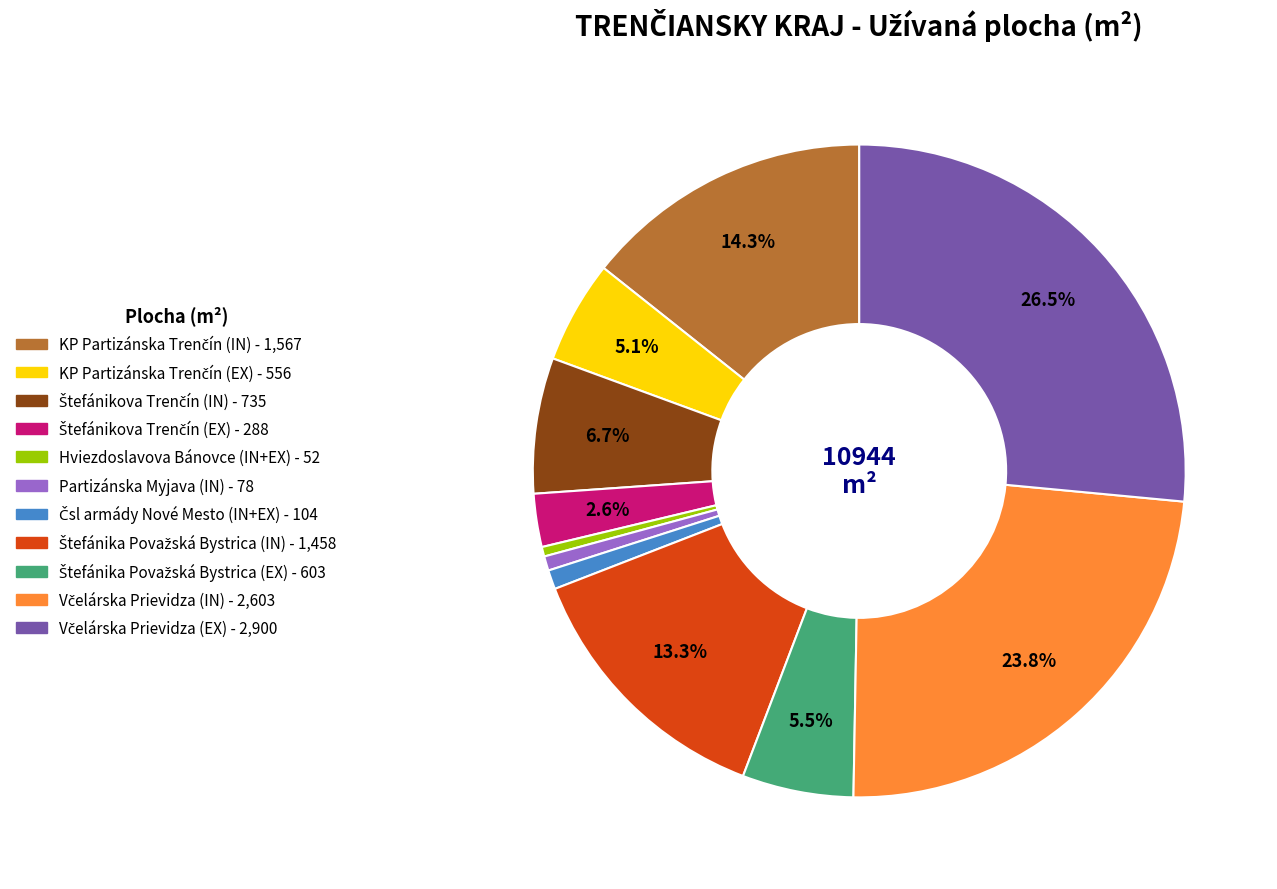

Does any single category account for the majority?

No